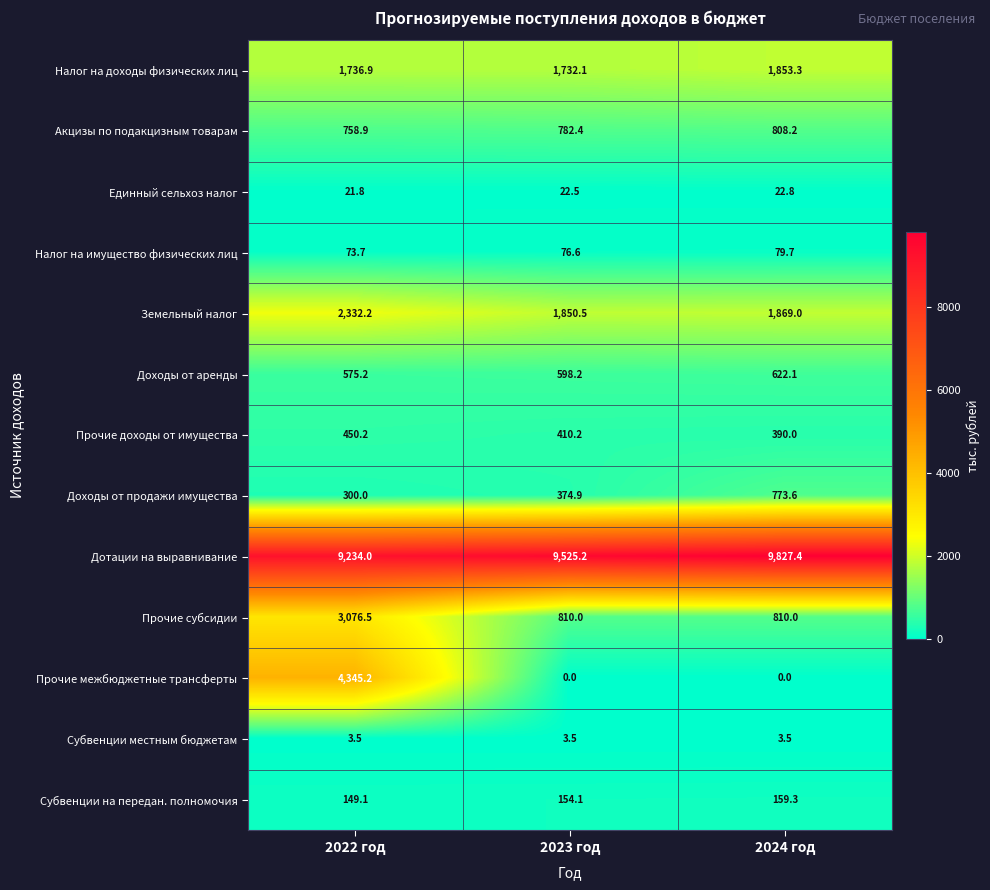

What is the spread (max minus min) of values at 2022 год?

9230.5